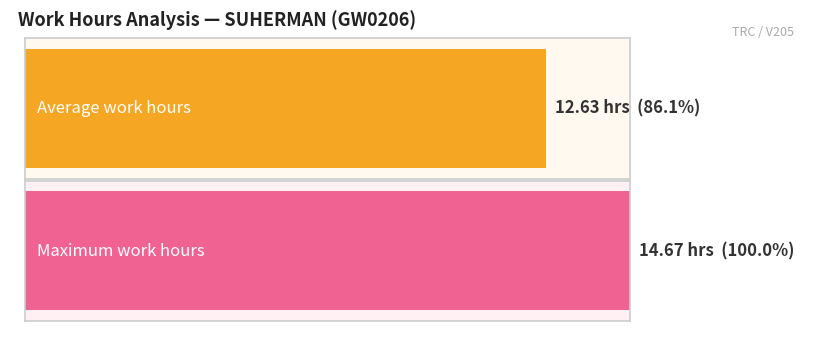

Does the chart contain stacked bars?

No